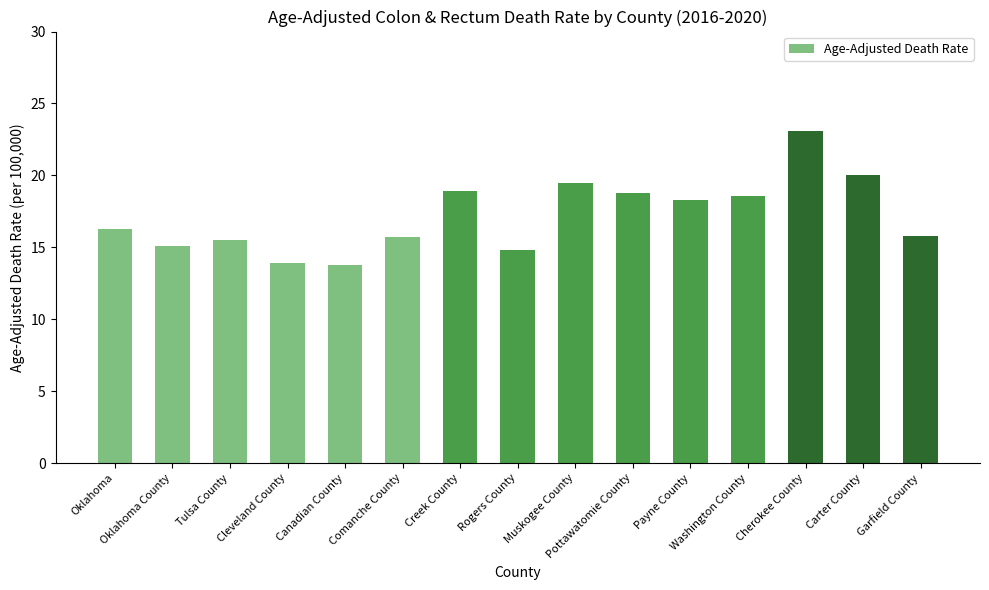

What is the difference between the values at Muskogee County and Payne County?

1.2